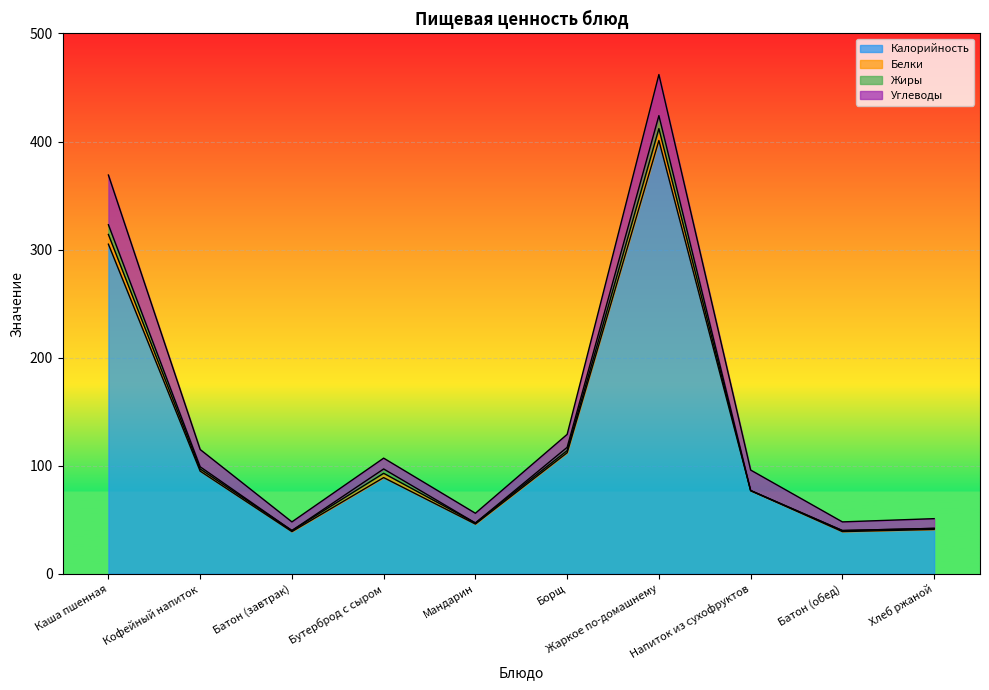

What is the highest value of the Калорийность series?

401